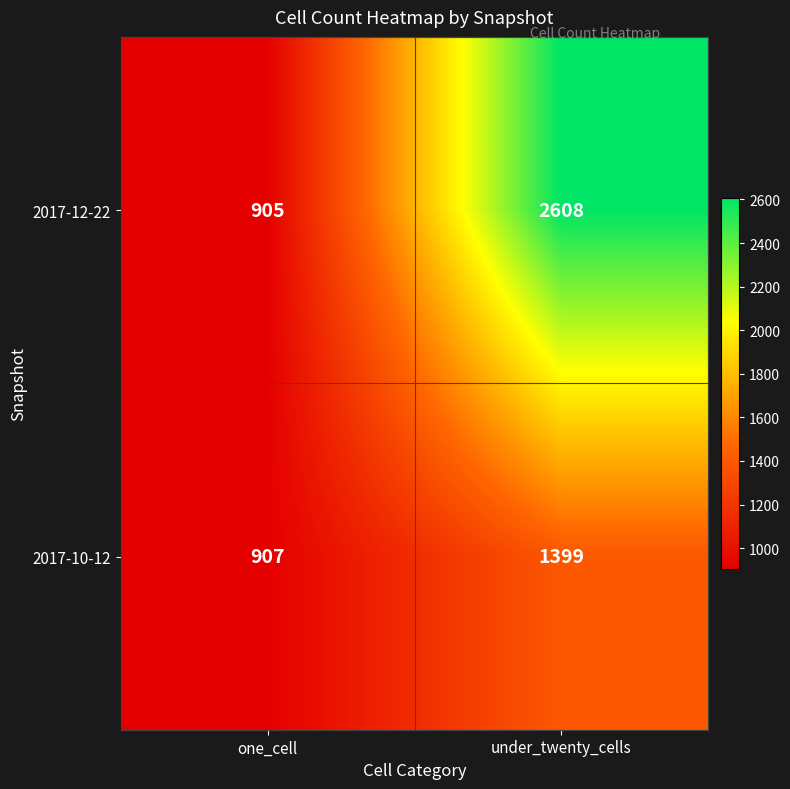

At which label is 2017-12-22 closest to 1756?

one_cell